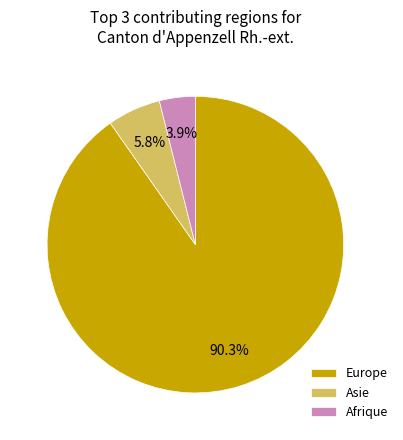

What portion of the pie excludes Europe?

9.7%